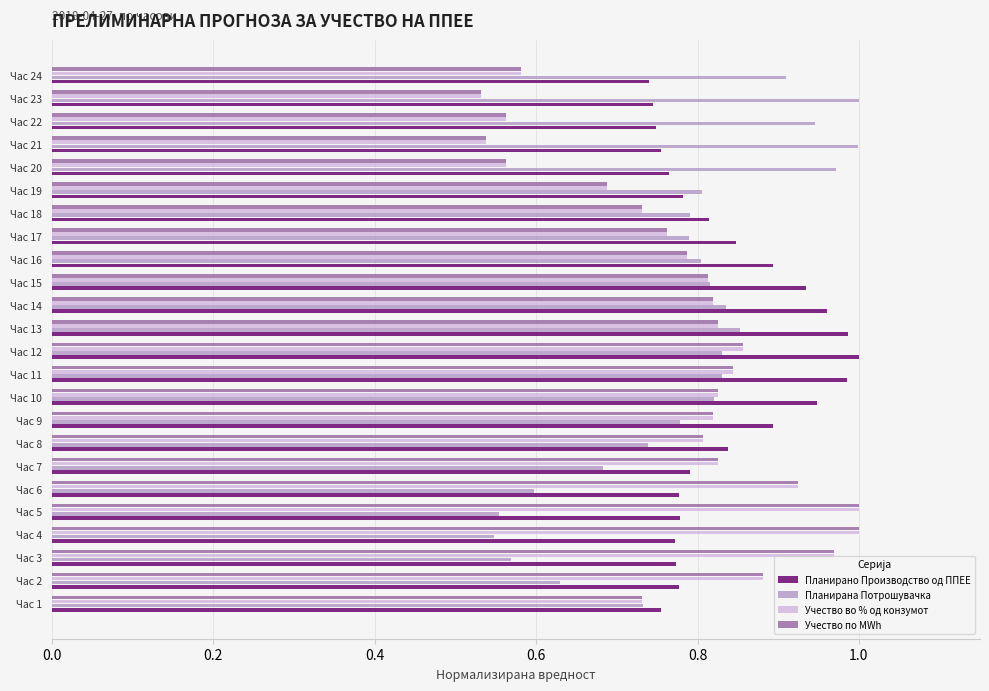

What is the sum of all Учество во % од конзумот values?

18.7